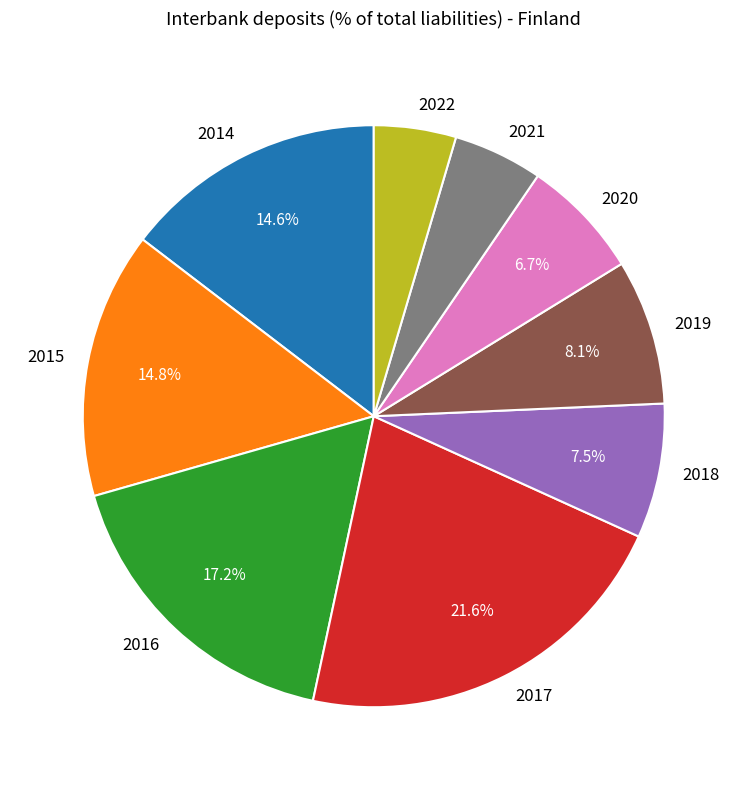

Combined, what portion of the pie is 2016 and 2014?

31.8%